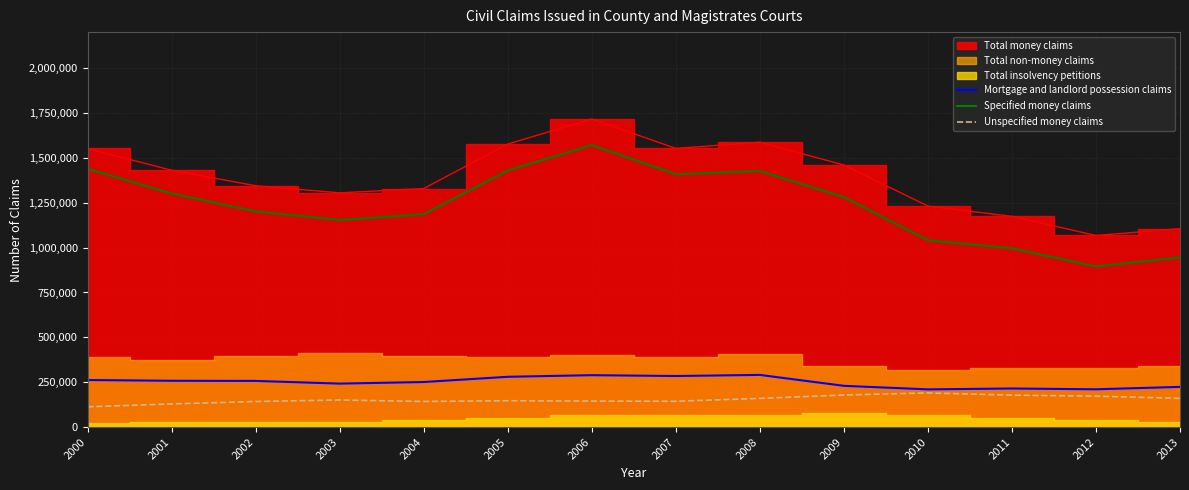

Which label corresponds to the largest value in the chart?

2006